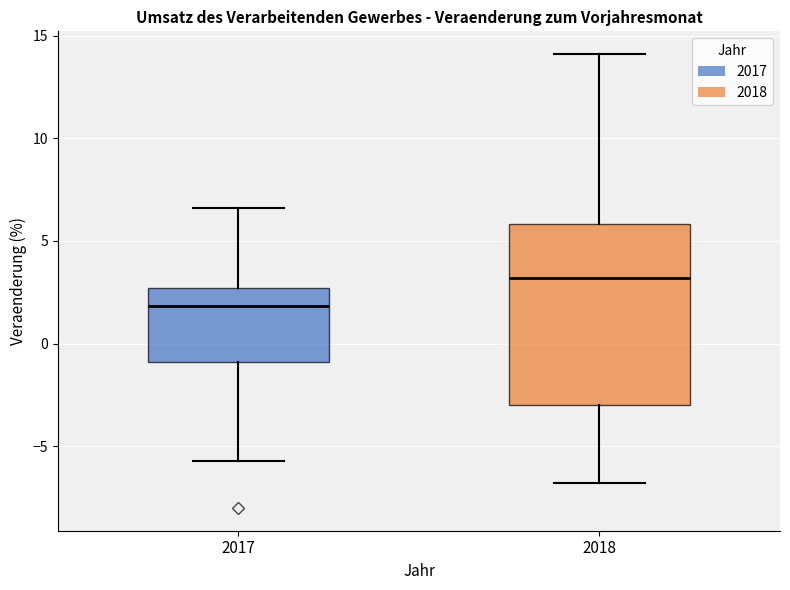

Which box has the lowest median line?

2017